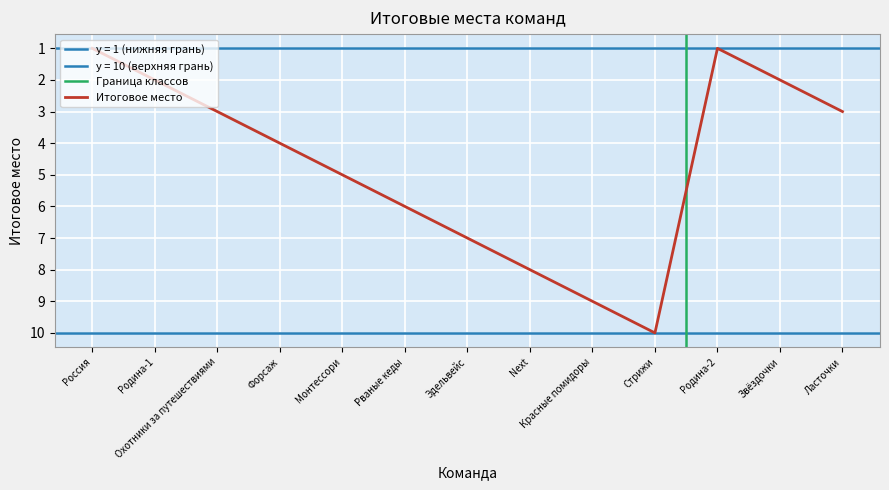

Reading left to right, extract all data points from this chart.

Россия=1	Родина-1=2	Охотники за путешествиями=3	Форсаж=4	Монтессори=5	Рваные кеды=6	Эдельвейс=7	Next=8	Красные помидоры=9	Стрижи=10	Родина-2=1	Звёздочки=2	Ласточки=3